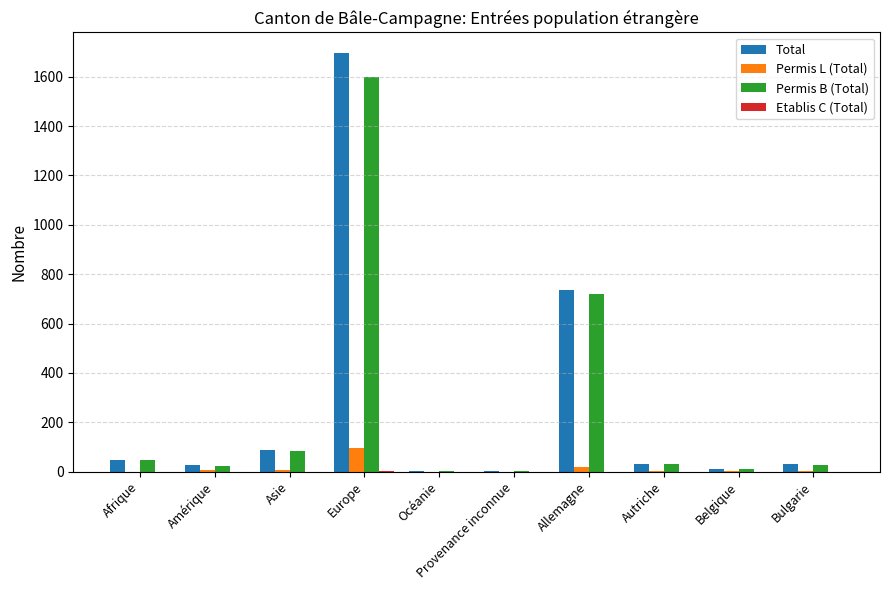

Where does the Permis L (Total) series first go above 4?

Amérique